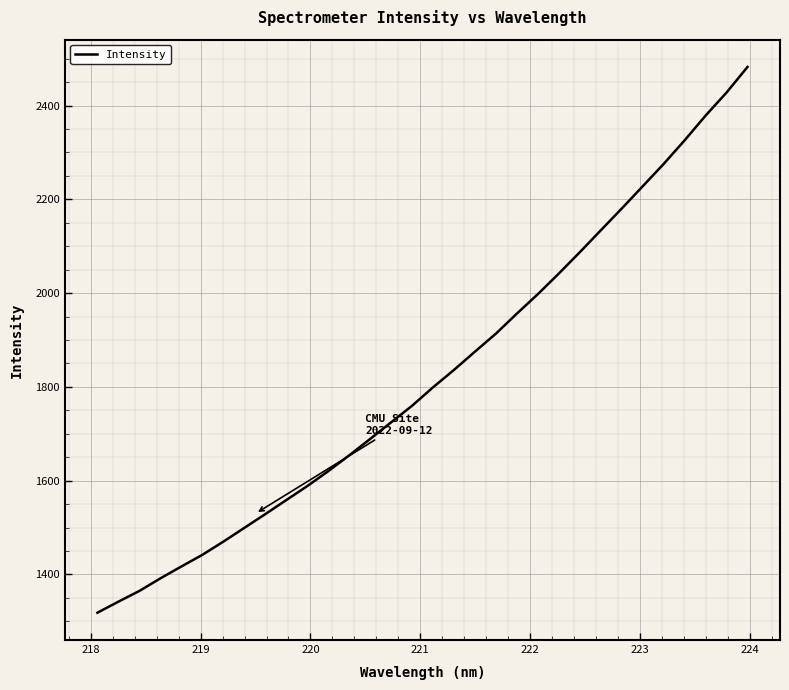

What is the average value?

1822.2